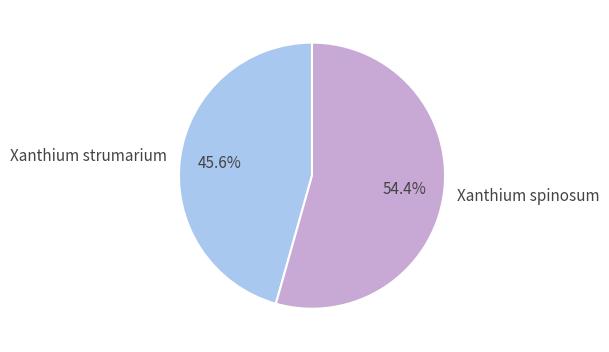

Is Xanthium spinosum the majority of the pie?

Yes